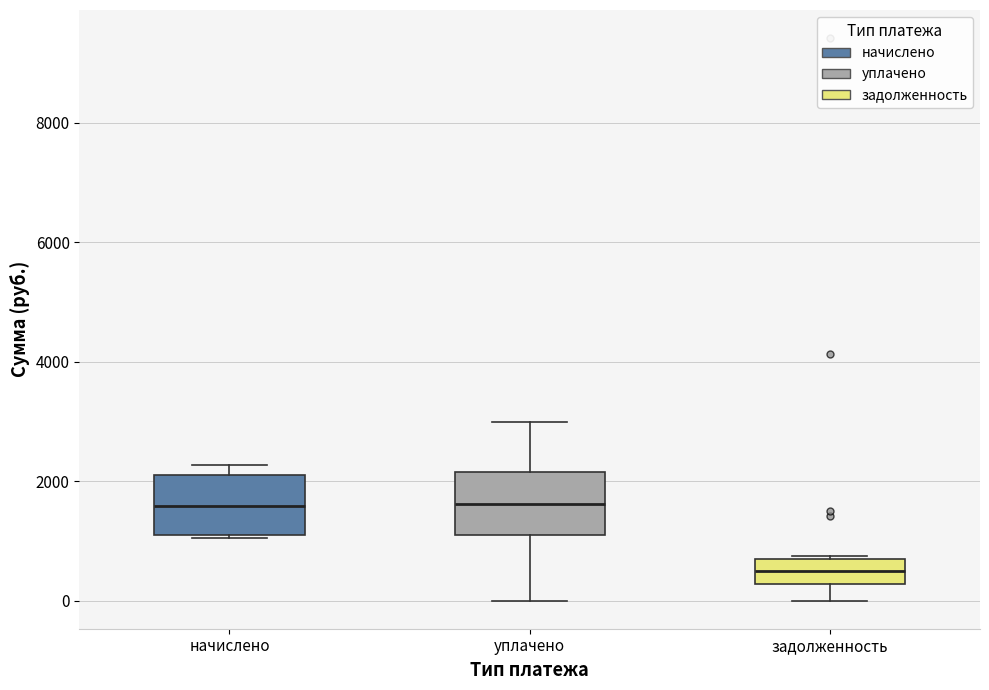

Reading left to right, read every box against the y-axis: the position of its median line, the range the box covers, and the ends of its whiskers. The values are not printed on the chart, so give them approximately, as read against the axis.

начислено: median 1600, box 1200 to 2200, whiskers 1000 to 2200 (just above the box's upper edge)
уплачено: median 1600, box 1200 to 2200, whiskers 0 to 3000
задолженность: median 400, box 200 to 800, whiskers 0 to 800